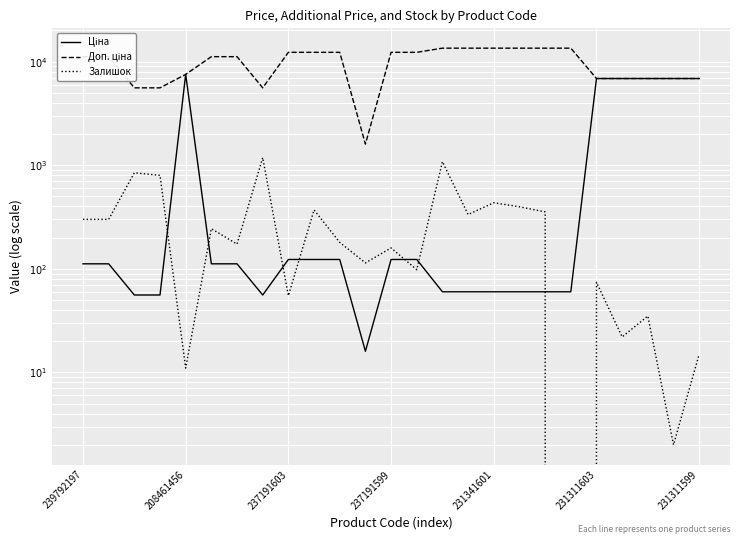

Is it true that Залишок equals 1082.0 at 14?

True